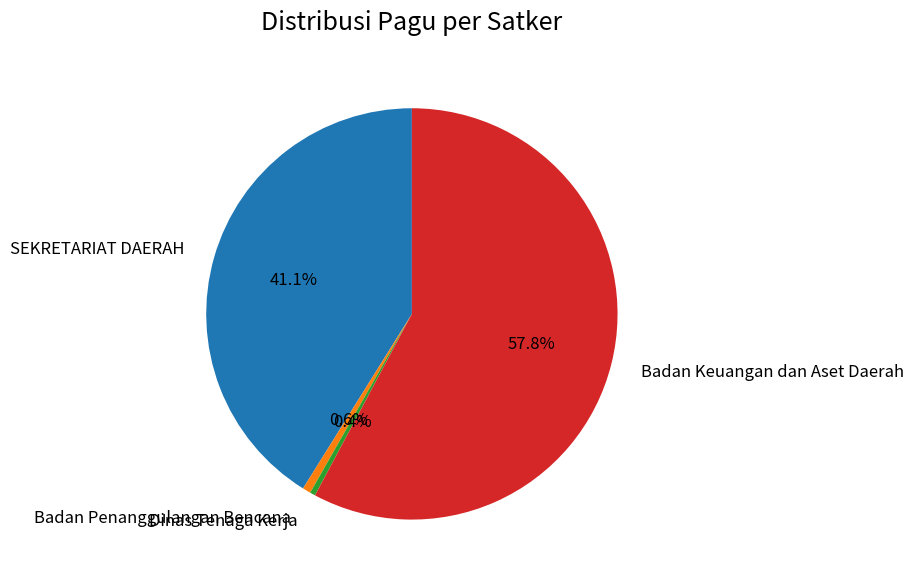

How much of the chart is everything except Badan Penanggulangan Bencana?

99.4%